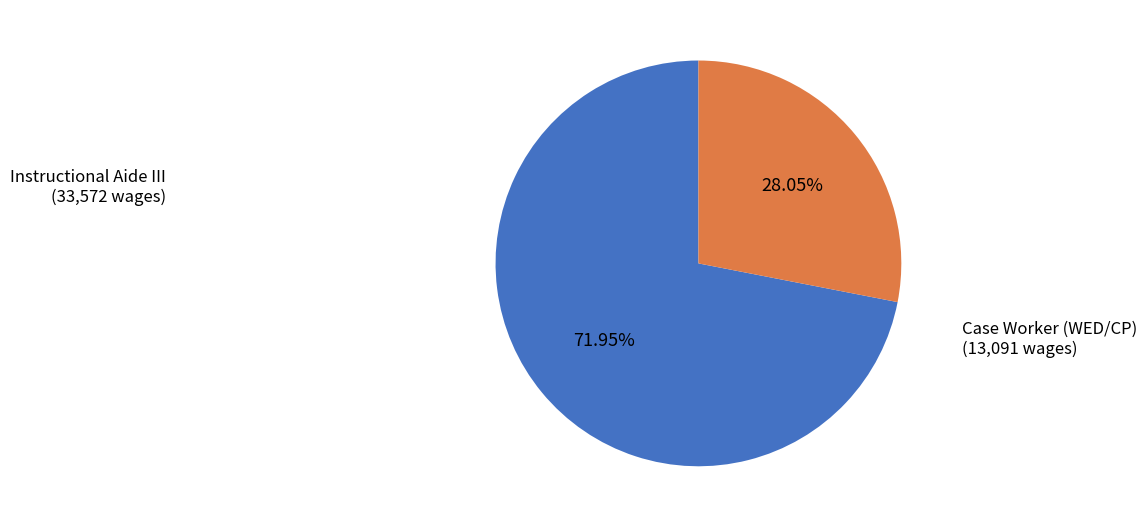

To the nearest percent, what is the combined percentage of Case Worker (WED/CP) and Instructional Aide III?

100%